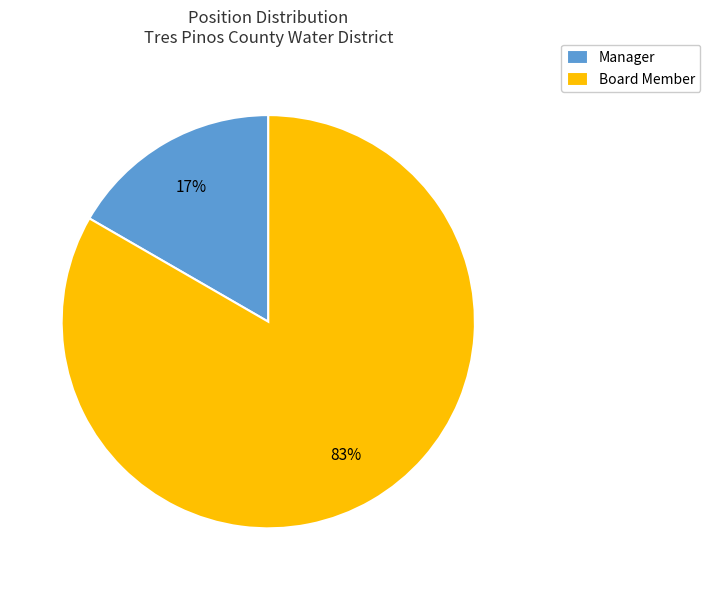

To the nearest percent, what is the average slice percentage?

50%